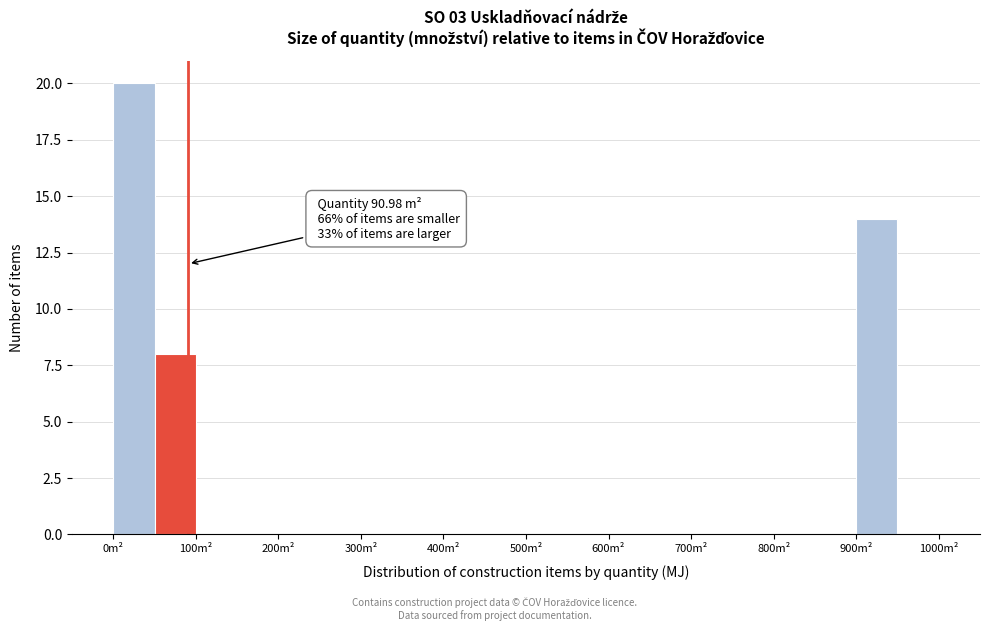

Which range on the x-axis has the tallest bar?

0 to 50